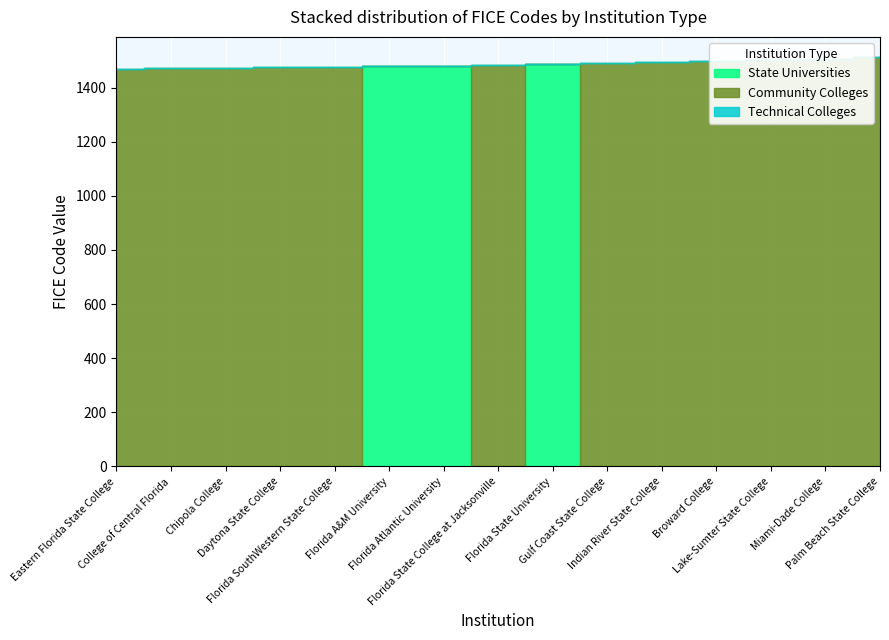

After their last crossing, which series has the higher values: Community Colleges or State Universities?

Community Colleges